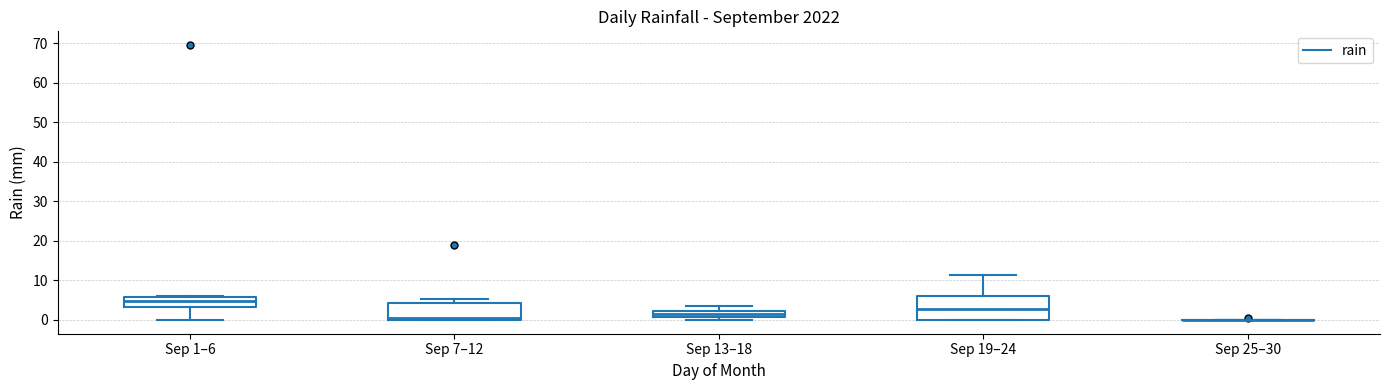

Reading left to right, transcribe this box plot: for each box, give where its median line is, the range the box spans, and where its two whiskers end, as read against the y-axis. The values are not printed on the chart, so give them approximately, as read against the axis.

Sep 1–6: median 5, box 3 to 6, whiskers 0 to 6
Sep 7–12: median 1, box 0 to 4, whiskers 0 to 5
Sep 13–18: median 2 (inside the box), box 1 to 2, whiskers 0 to 4
Sep 19–24: median 3, box 0 to 6, whiskers 0 to 11
Sep 25–30: box collapsed to a line at 0, whiskers 0 to 0